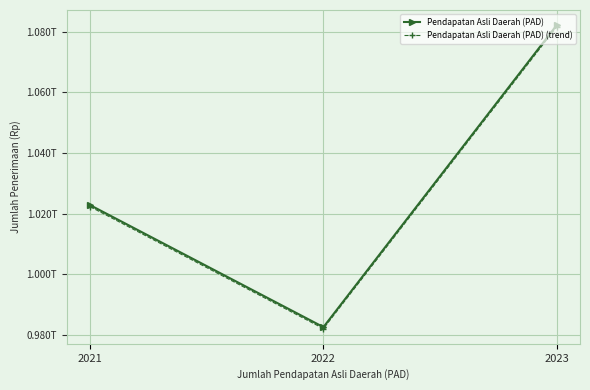

Is this an area chart (filled region under the line)?

No